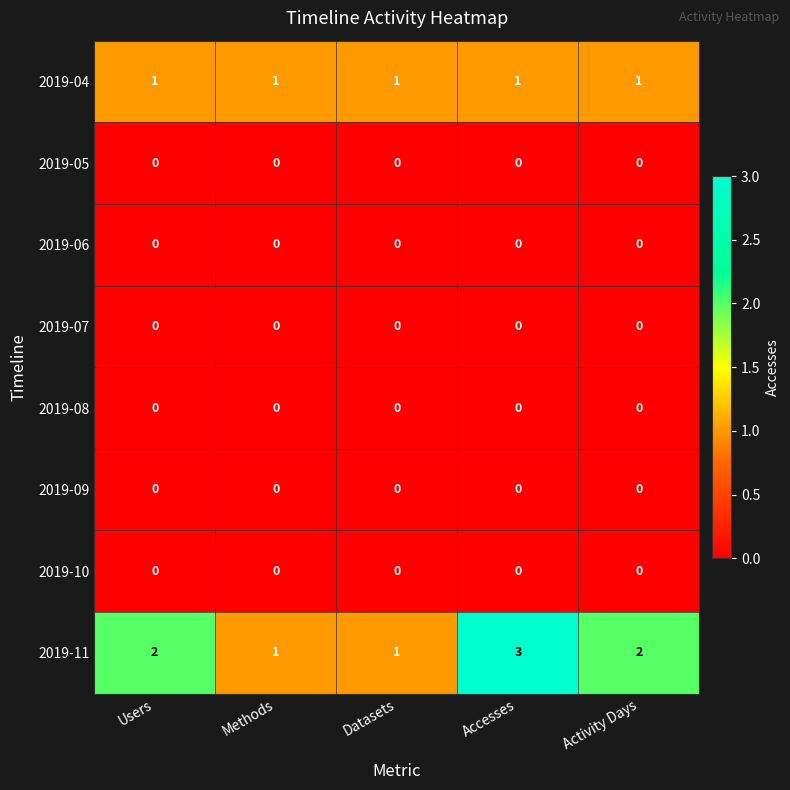

Which series has the widest spread of values?

2019-11